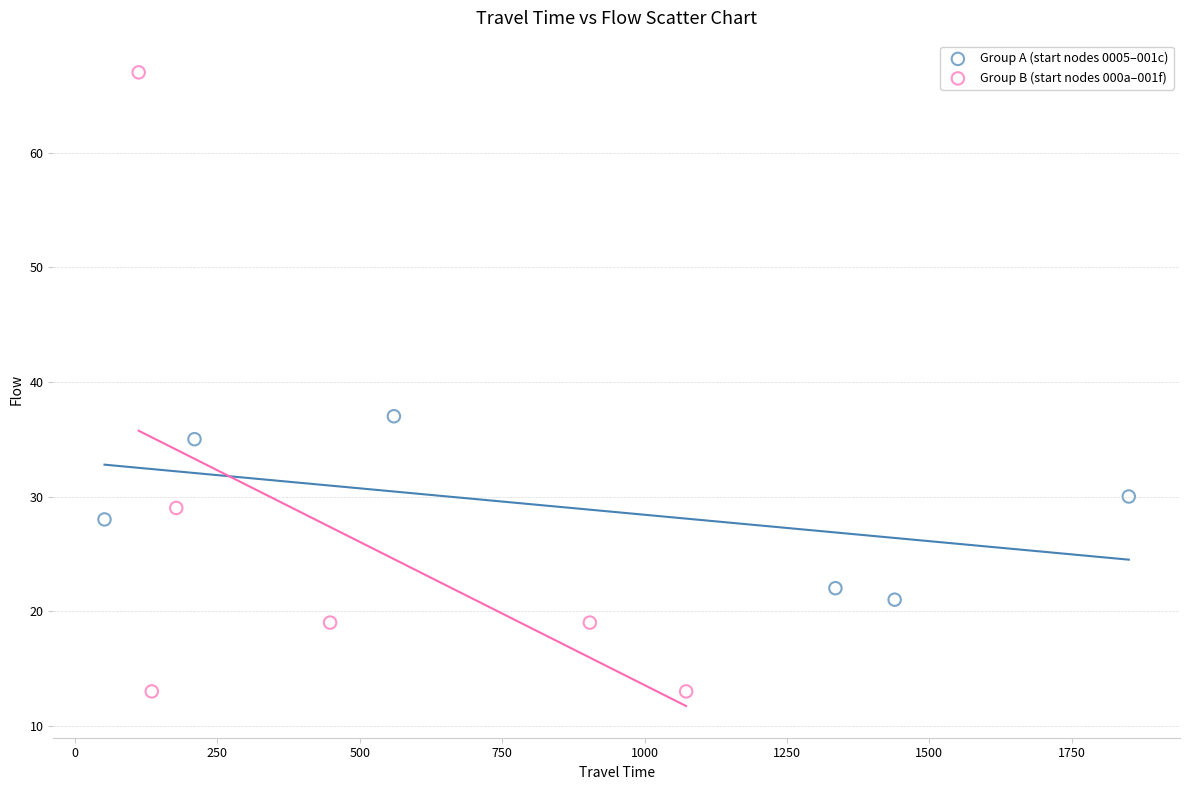

Which series contains the highest Y value?

Group B (start nodes 000a–001f)